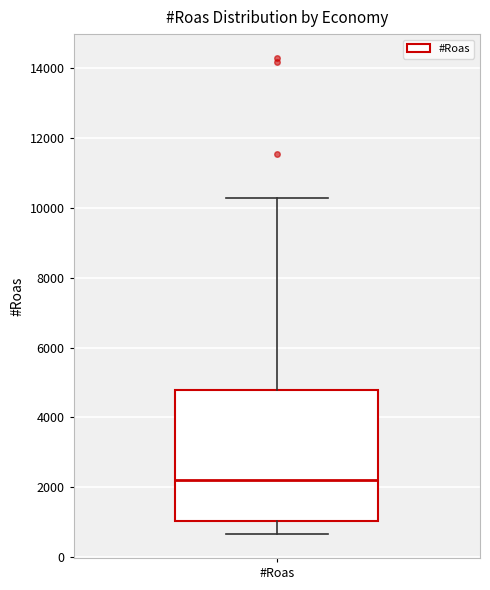

Transcribe this box plot: give where the median line is, the range the box spans, and where the two whiskers end, as read against the y-axis. The values are not printed on the chart, so give them approximately, as read against the axis.

median 2200, box 1000 to 4800, whiskers 600 to 10200